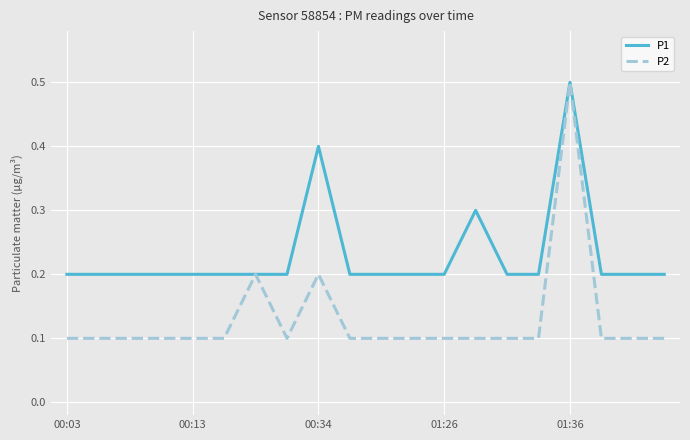

Reading right to left, what are all the values shown in this chart?

P1: 0.2	0.2	0.2	0.5	0.2	0.2	0.3	0.2	0.2	0.2	0.2	0.4	0.2	0.2	0.2	0.2	0.2	0.2	0.2	0.2
P2: 0.1	0.1	0.1	0.5	0.1	0.1	0.1	0.1	0.1	0.1	0.1	0.2	0.1	0.2	0.1	0.1	0.1	0.1	0.1	0.1